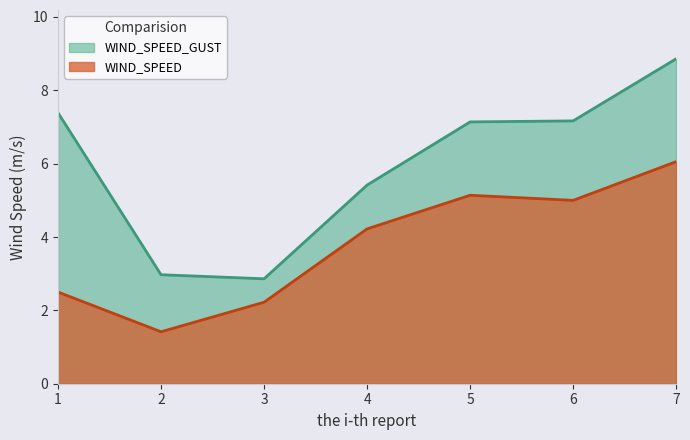

Read the WIND_SPEED_GUST value at 2.

3.0